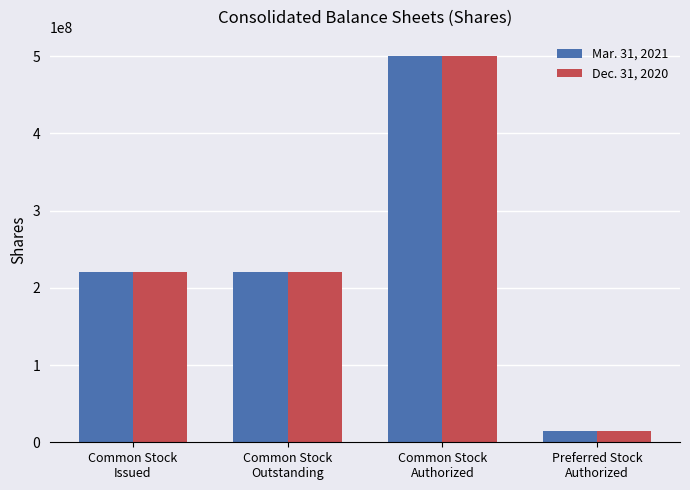

Is the value of Mar. 31, 2021 at Common Stock
Outstanding greater than the value of Dec. 31, 2020 at Preferred Stock
Authorized?

Yes